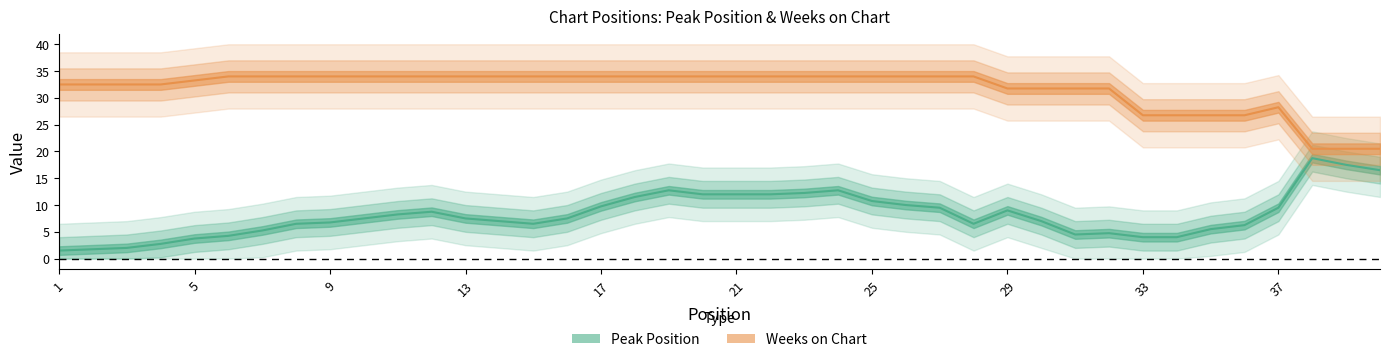

Between 6 and 29, which series saw the biggest shift?

Peak Position